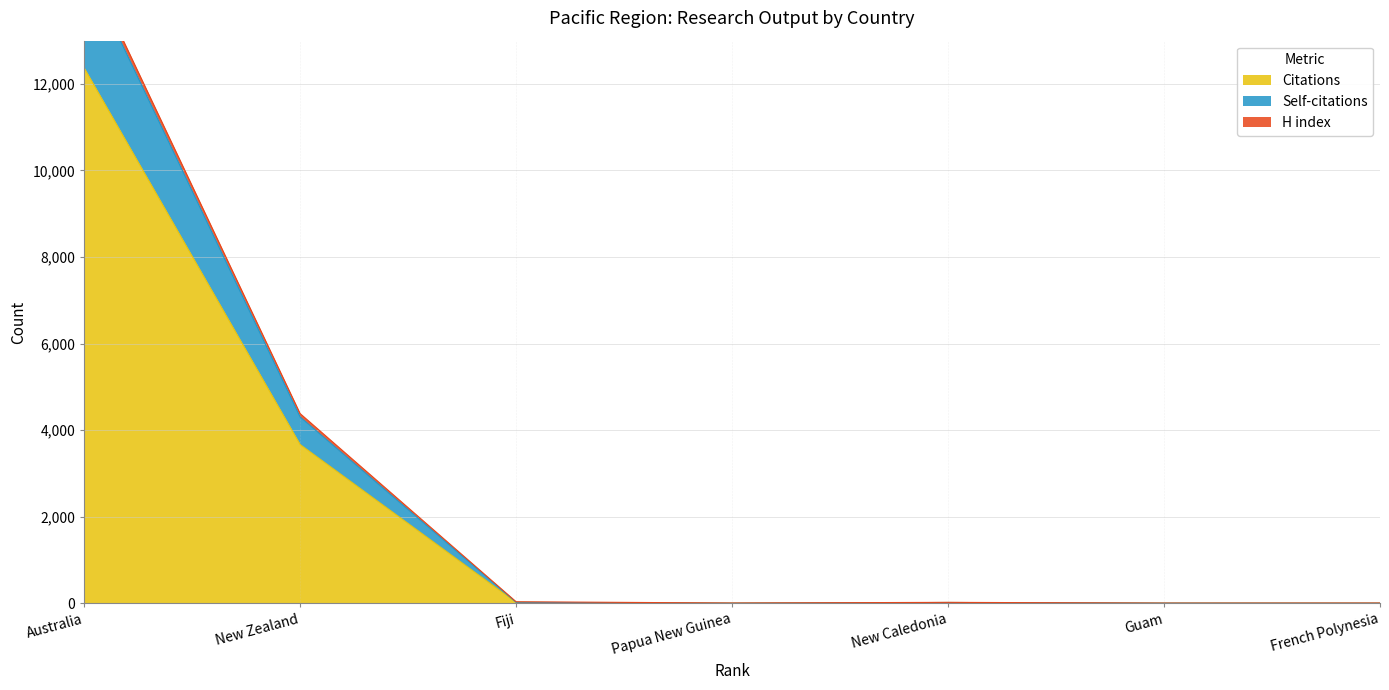

The Citations series shows 0 at French Polynesia. True or false?

True